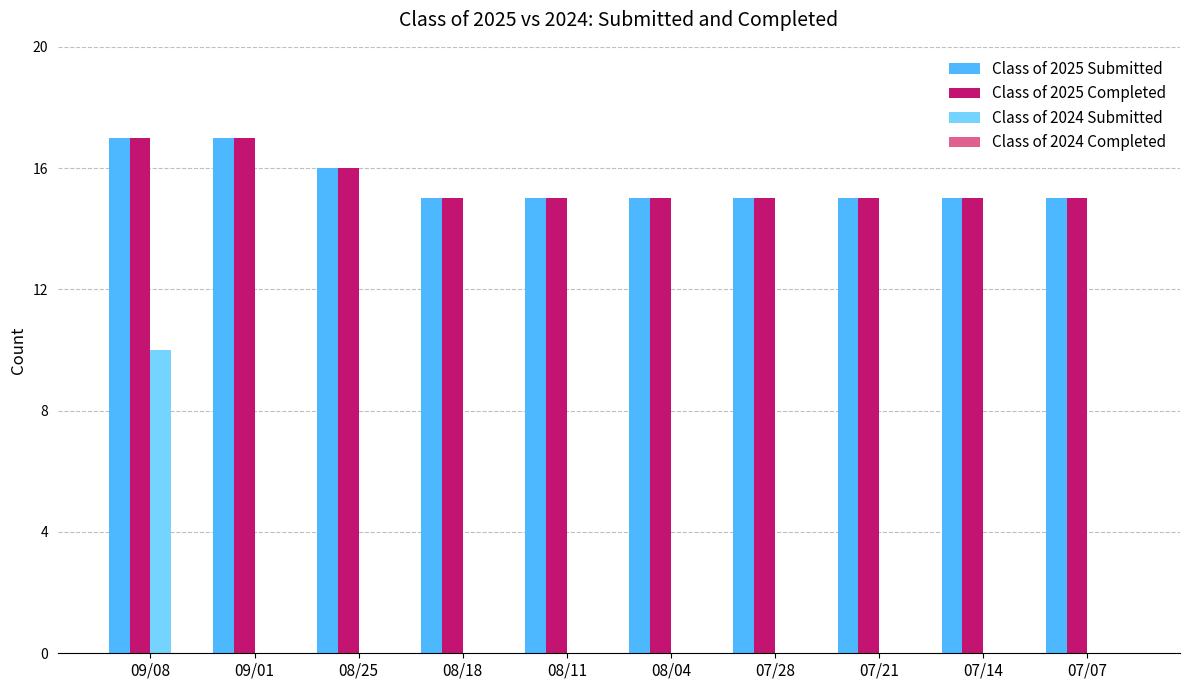

At which category is the sum across all series the highest?

09/08